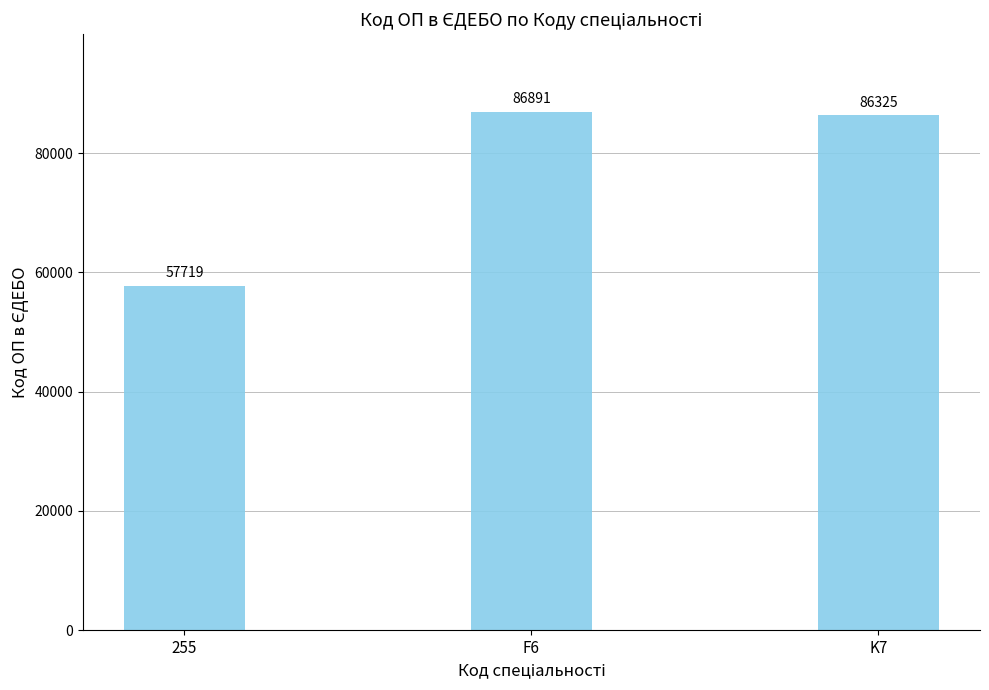

The chart shows a value of 86891 at F6. True or false?

True